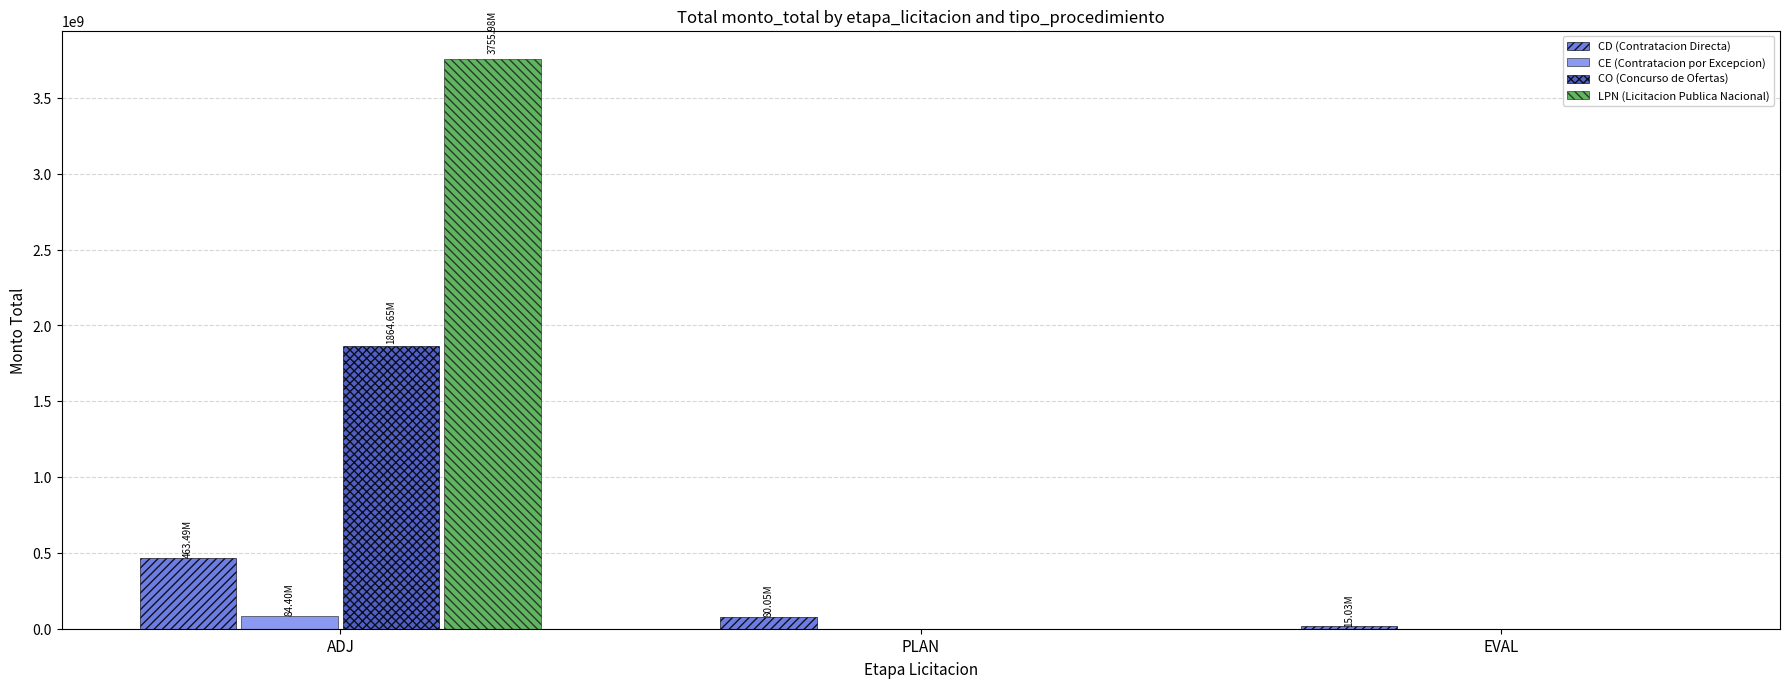

What is the sum of all CO (Concurso de Ofertas) values?

1864645921